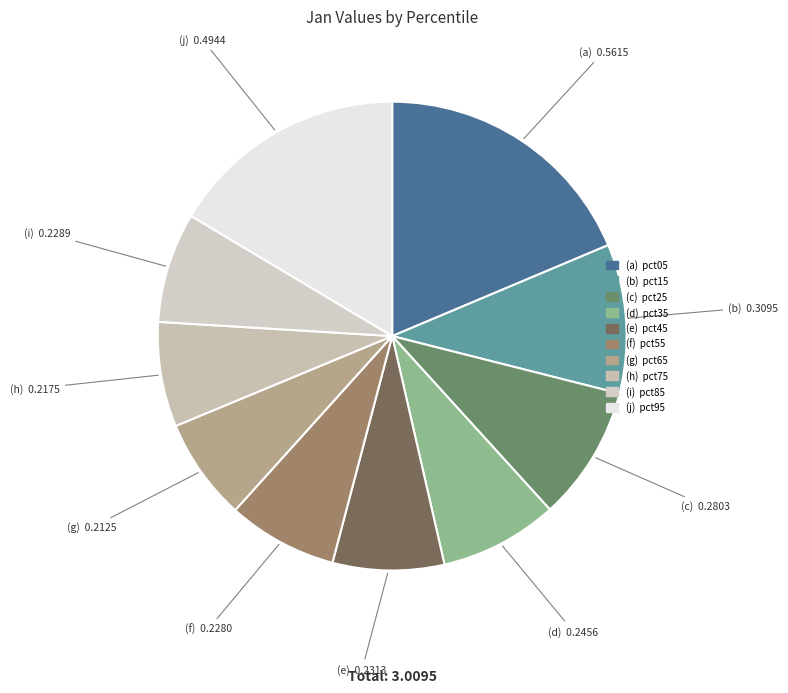

What is the largest slice in the pie chart?

pct05